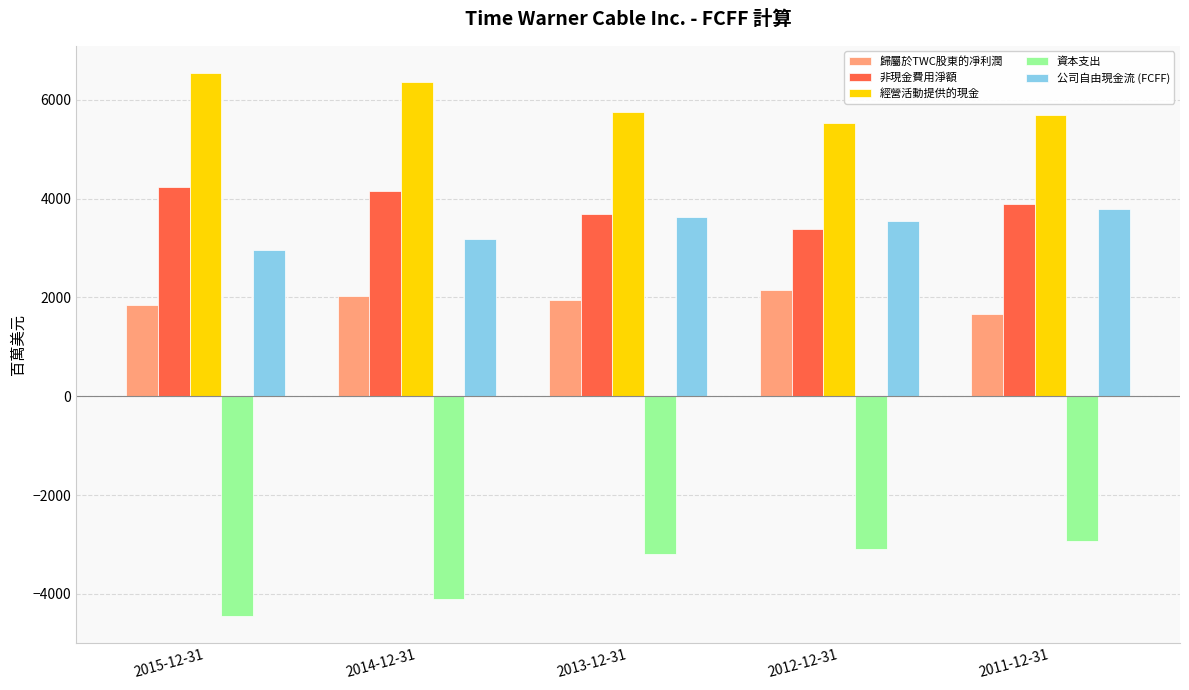

Count the number of data series in this chart.

5